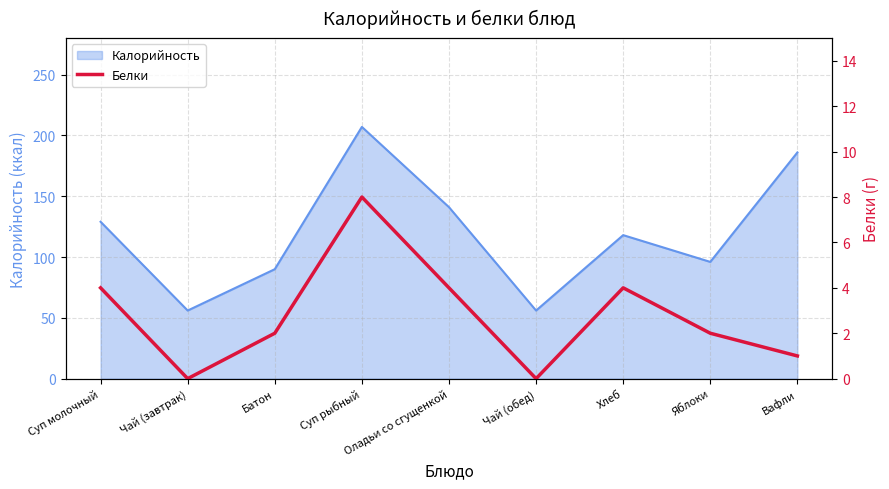

True or false: the data shows 5 at Чай (обед).

False